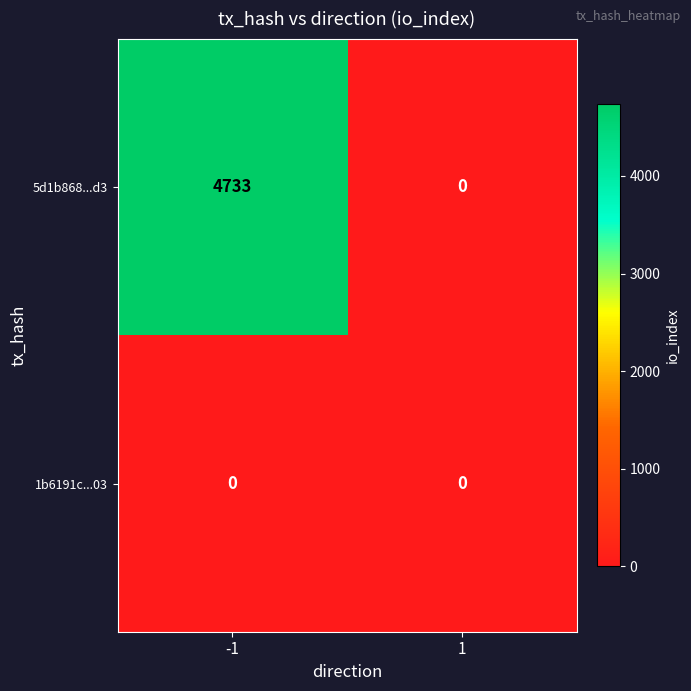

What is the total value across all series at -1?

4733